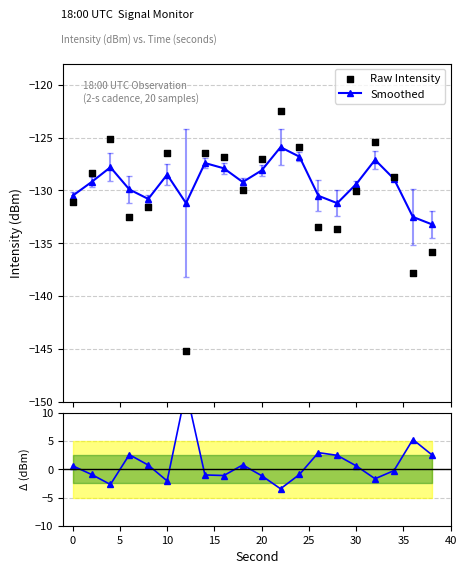

How many interior local peaks does the Smoothed series have?

5